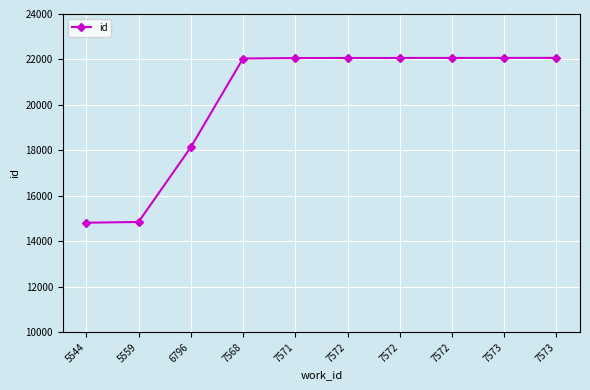

Reading right to left, list all the values displayed in this chart.

7573=22070	7573=22068	7572=22067	7572=22066	7572=22065	7571=22063	7568=22042	6796=18137	5559=14852	5544=14819